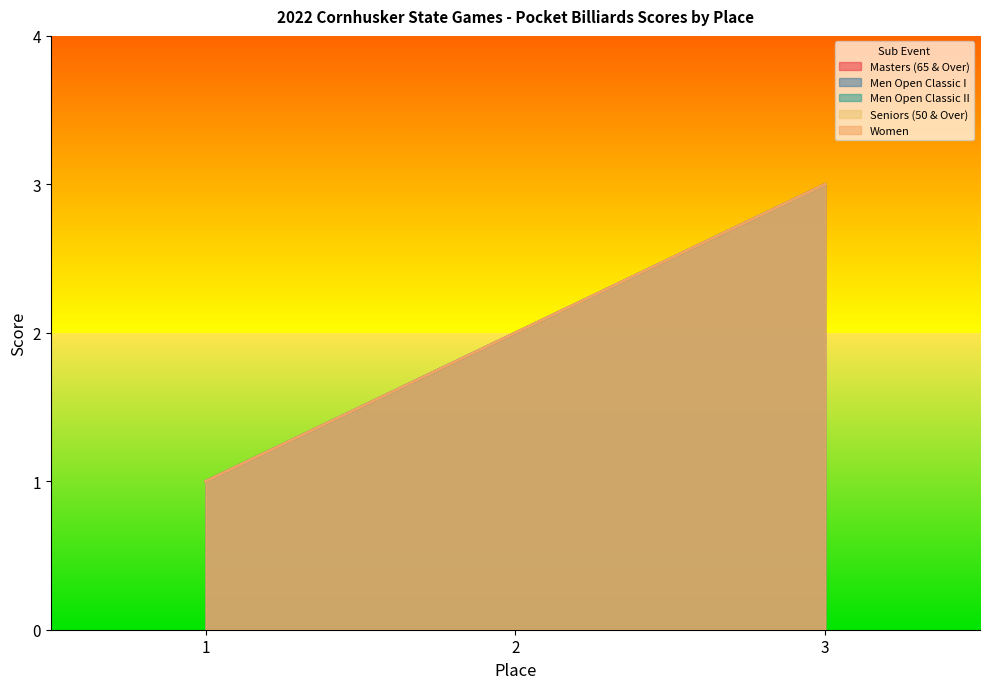

What are all the series names shown in the legend?

Masters (65 & Over), Men Open Classic I, Men Open Classic II, Seniors (50 & Over), Women